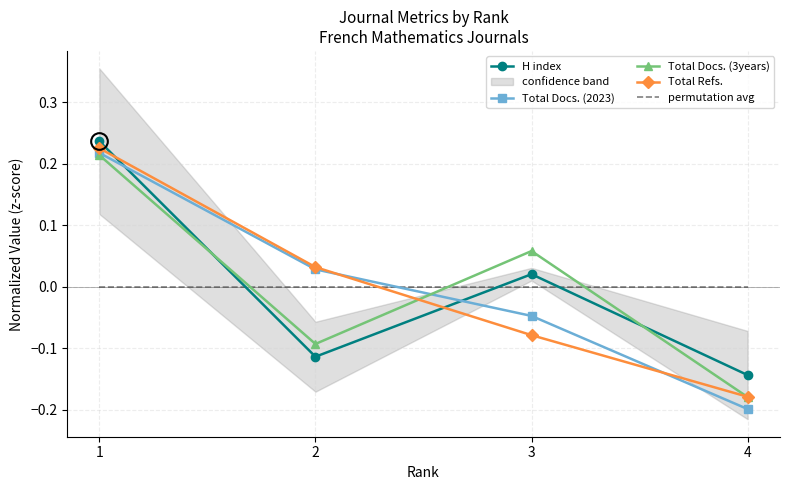

How many lines are shown in the chart?

5